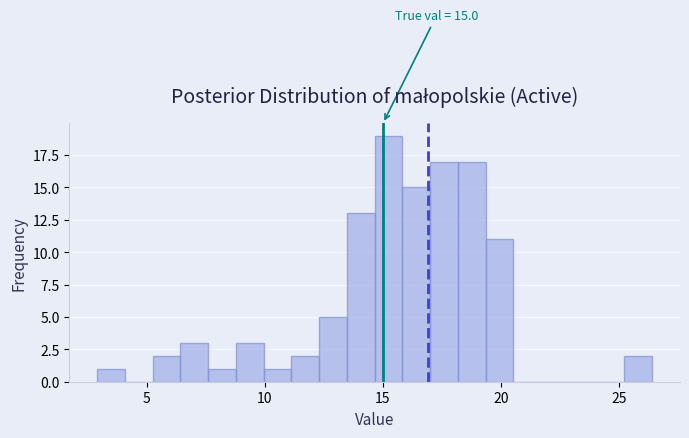

Read against the x-axis, roughly where is the centre of the tallest bar?

15.0